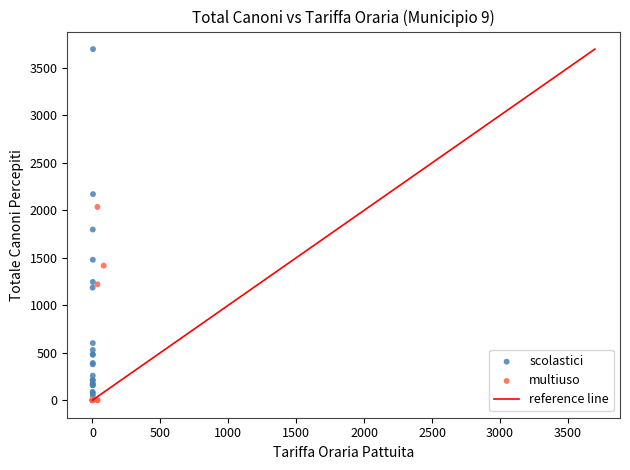

Which series has the widest spread of Y values?

scolastici